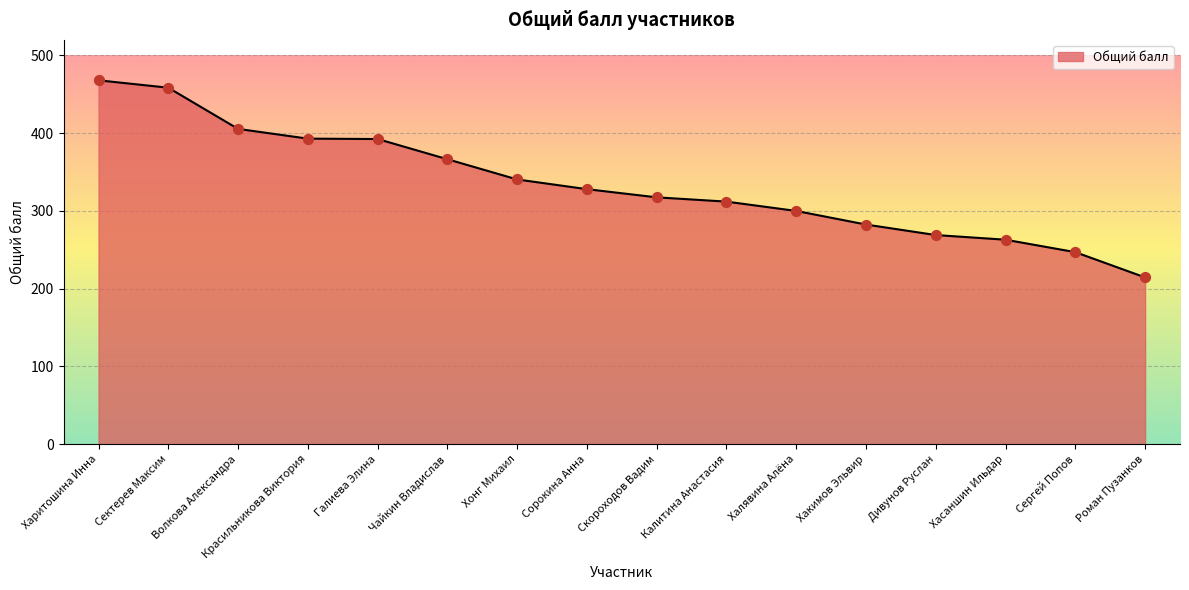

Between Скороходов Вадим and Хасаншин Ильдар, which is larger?

Скороходов Вадим